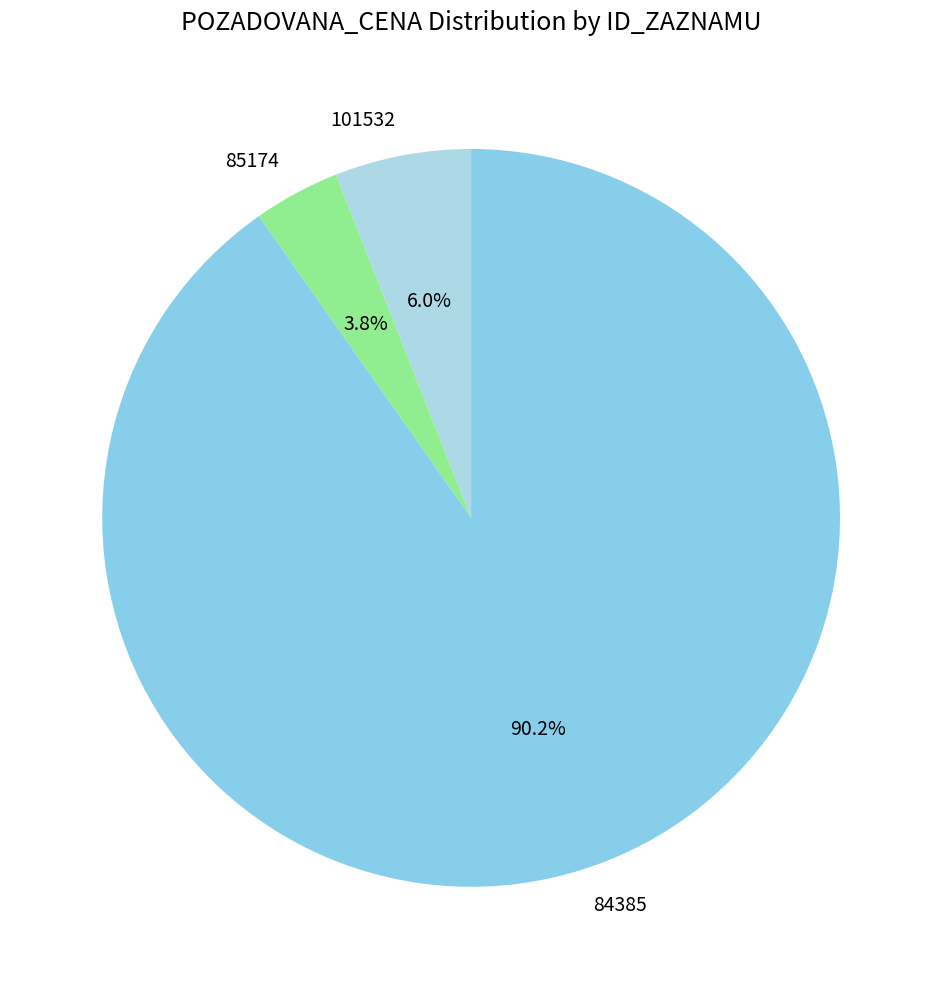

Is it true that 101532 is 20% of the pie?

False